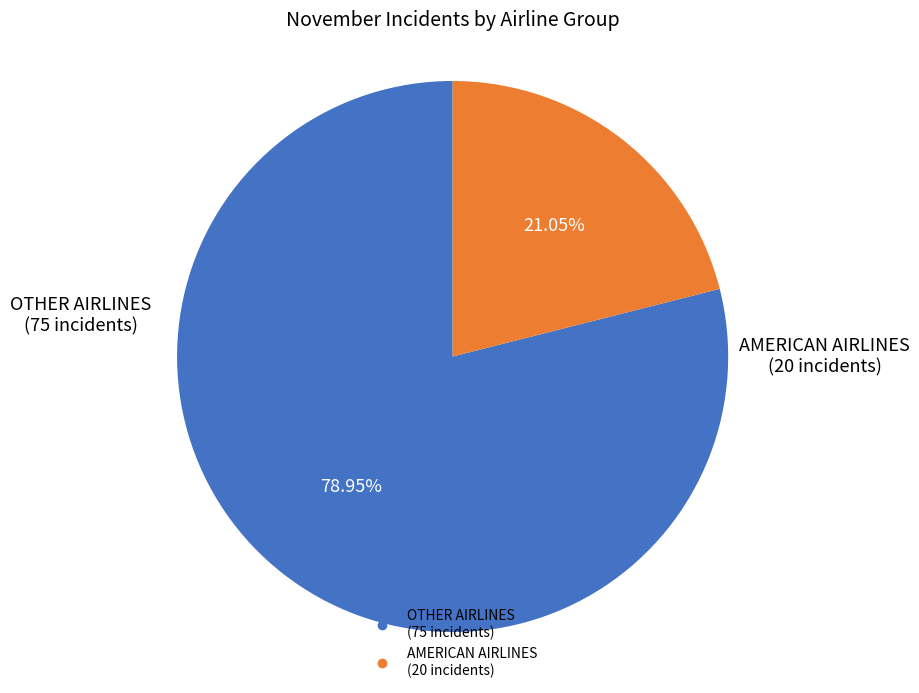

How many segments does this pie chart have?

2